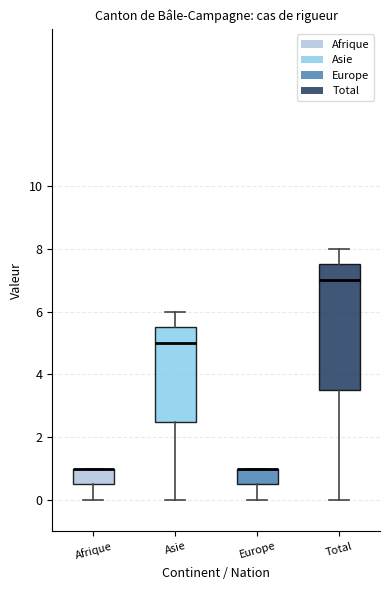

Comparing the boxes themselves (not the whiskers), which one is the tallest?

Total